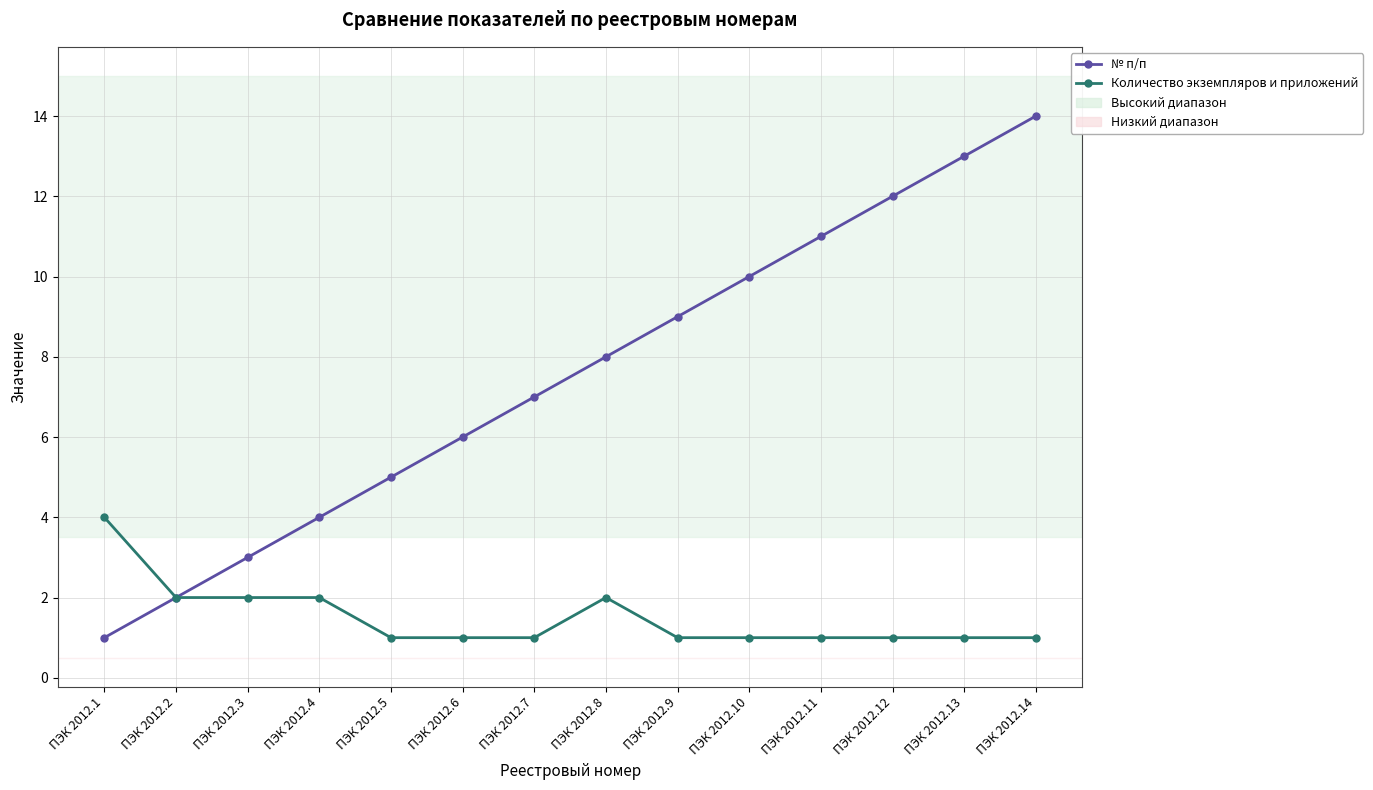

True or false: Количество экземпляров и приложений has a value of 1 at ПЭК 2012.12.

True